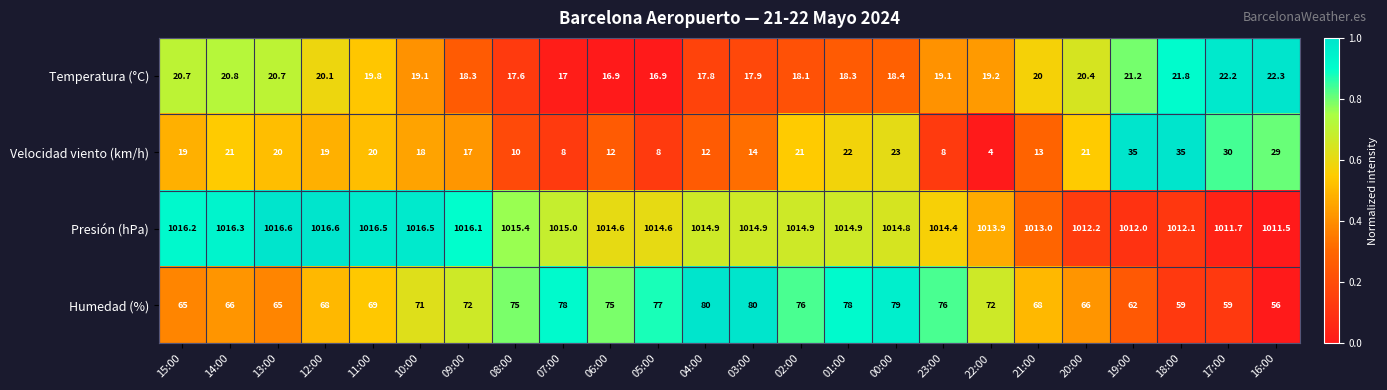

What is the sum of the Presión (hPa) values at 04:00 and 19:00?

2026.9